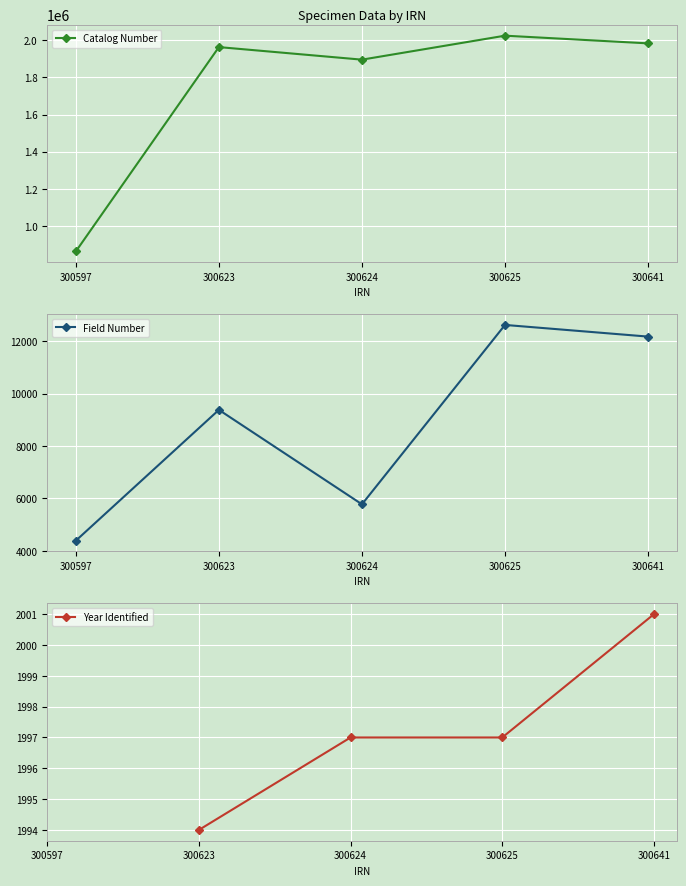

The value of Catalog Number at 300597 is 865726. True or false?

True